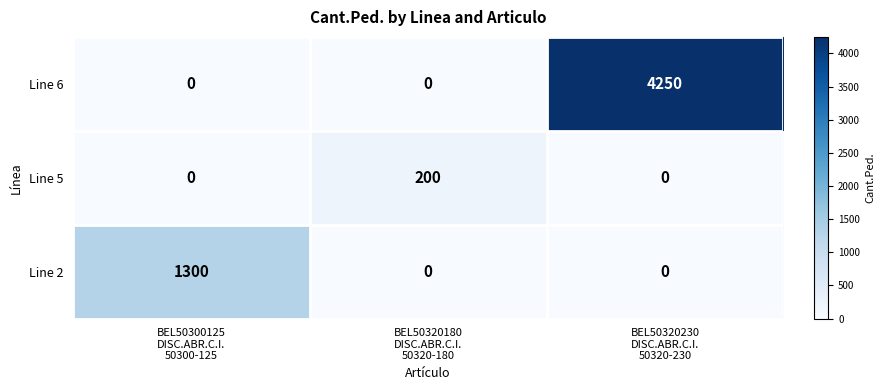

Which series changed the most between BEL50300125
DISC.ABR.C.I.
50300-125 and BEL50320230
DISC.ABR.C.I.
50320-230?

Line 6